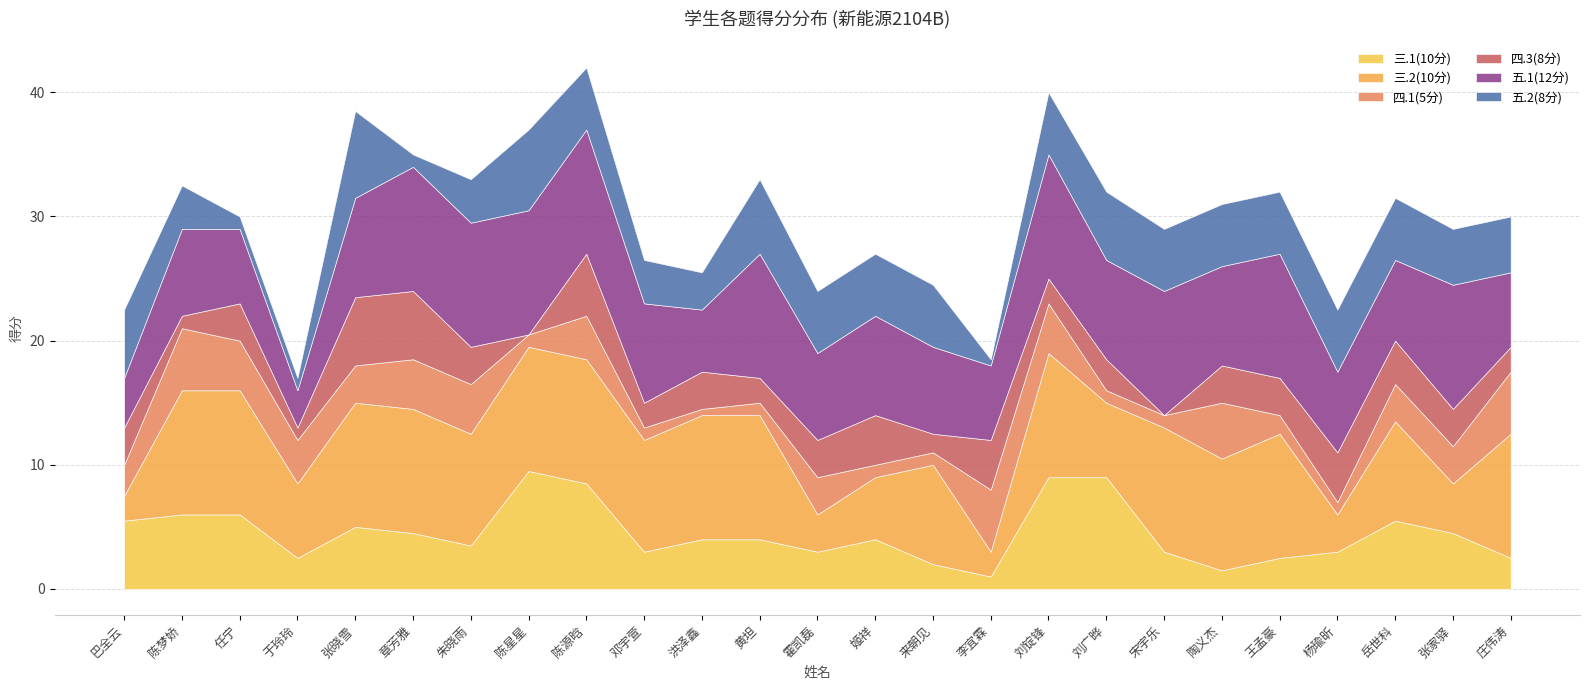

Which series changed the most between 章芳雅 and 杨瑜昕?

三.2(10分)